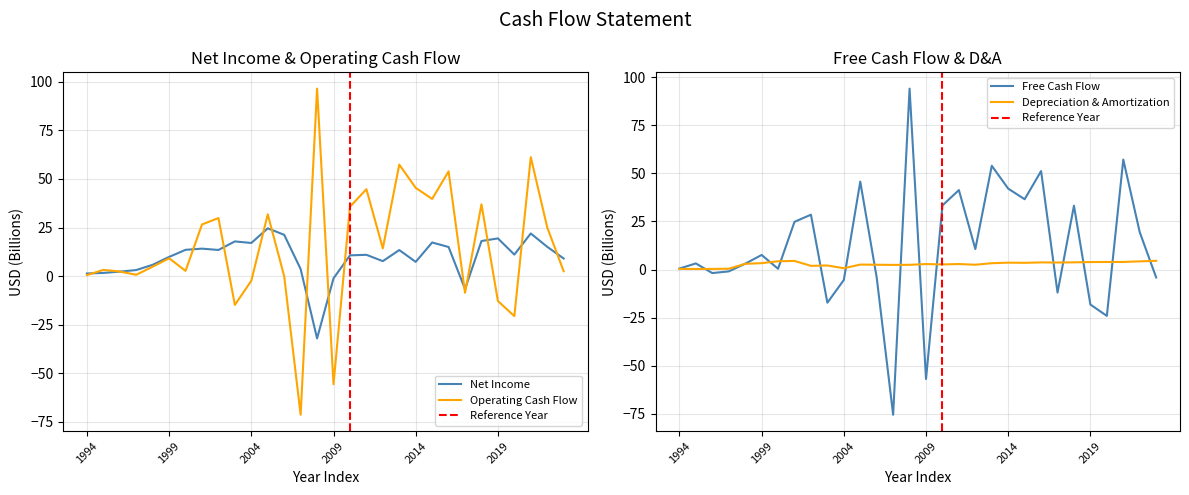

How many series are shown in this chart?

4